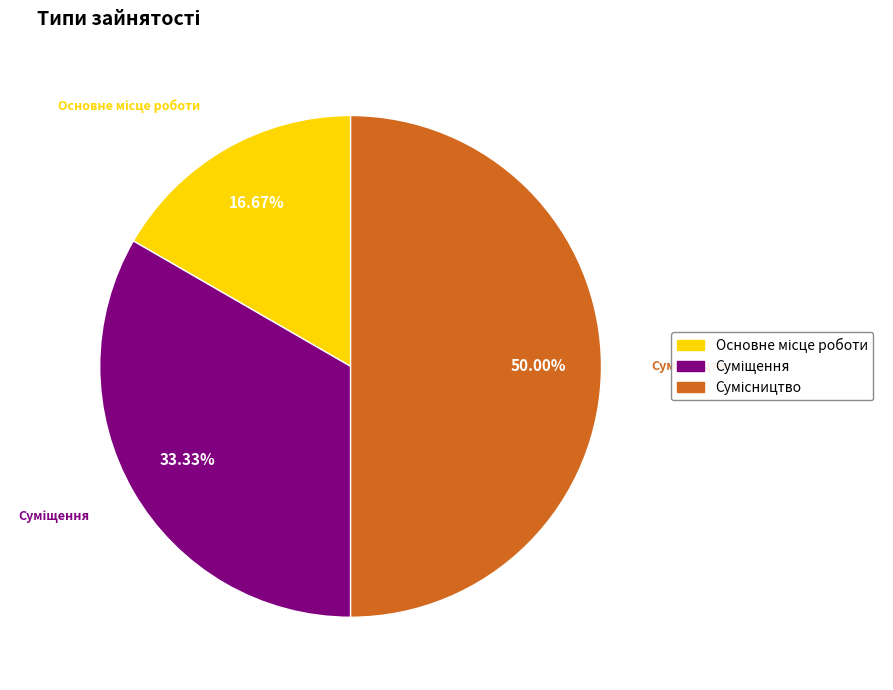

Is it true that Суміщення is 24% of the pie?

False